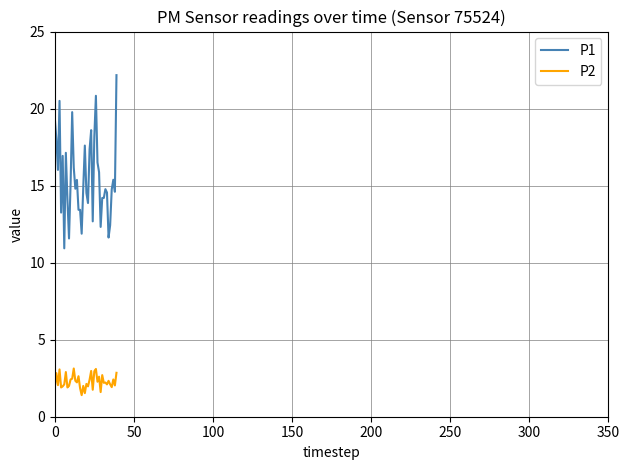

What is the greatest value displayed?

22.2